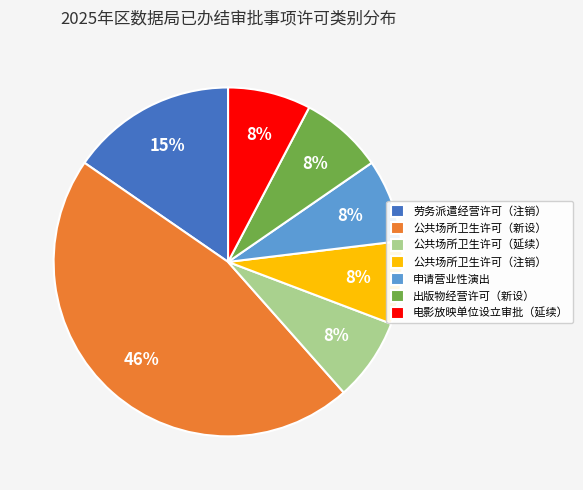

The 申请营业性演出 slice represents 22% of the pie. True or false?

False